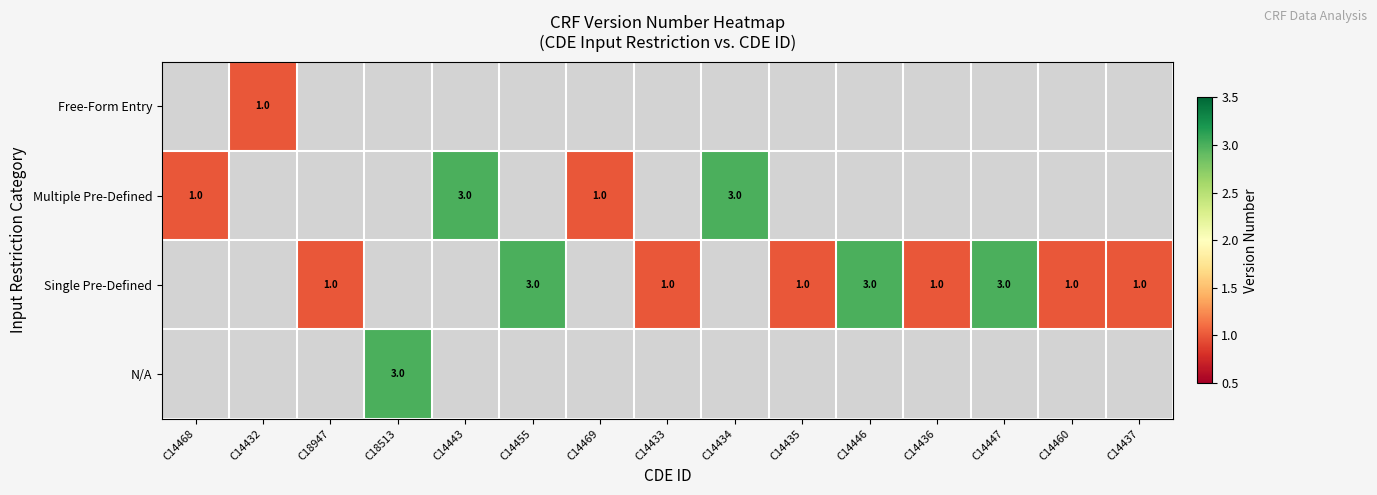

At which category does the chart reach its peak across all series?

C14443